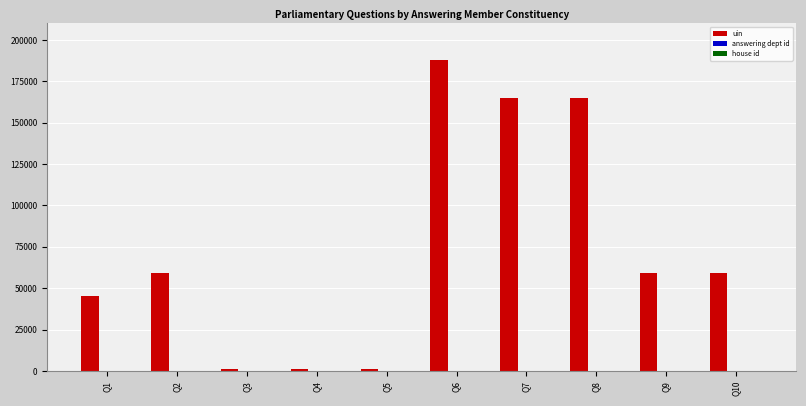

Between Q4 and Q6, which series saw the biggest shift?

uin